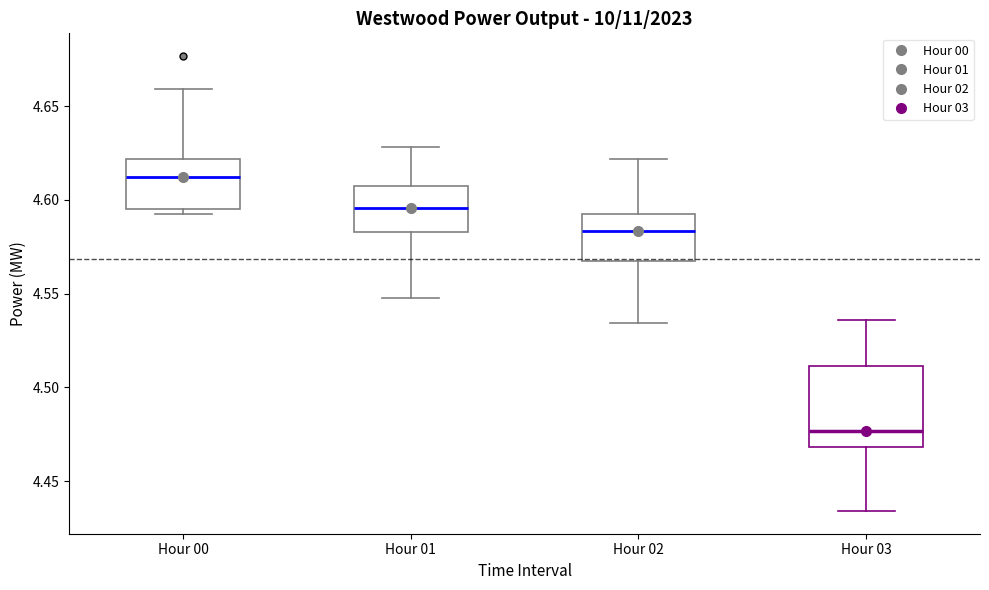

Where is the upper edge of the box for Hour 01 on the y-axis? The values are not printed on the chart, so give them approximately, as read against the axis.

4.605